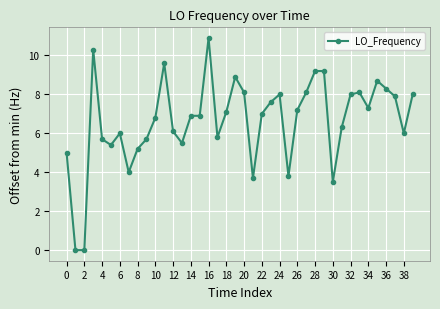

True or false: the data has more than 1 interior local peaks.

True